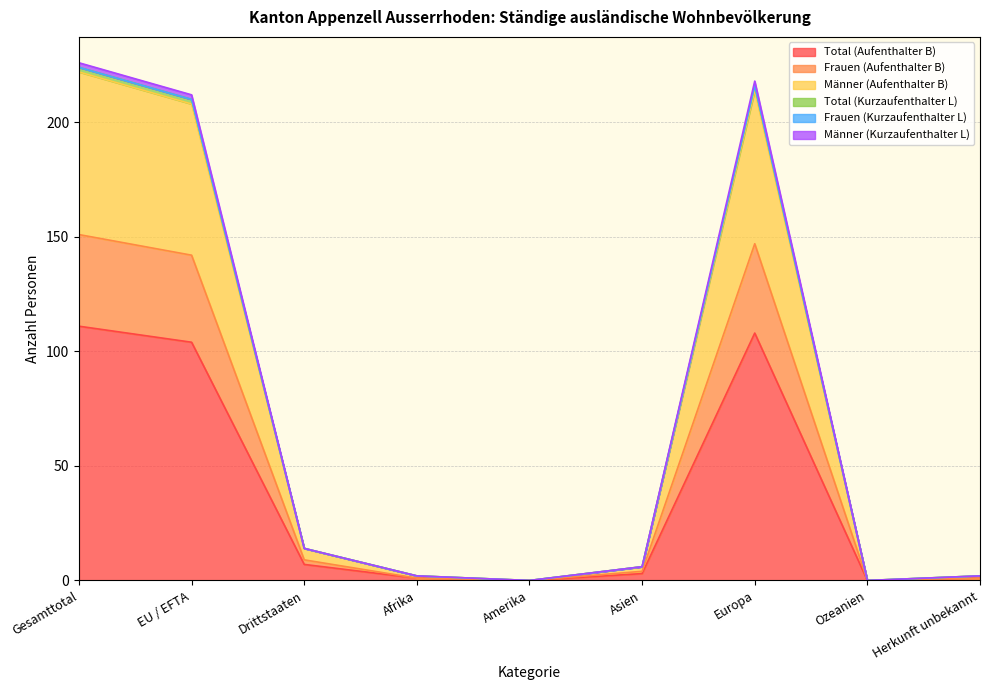

True or false: Männer (Kurzaufenthalter L) and Frauen (Aufenthalter B) intersect in this chart.

False